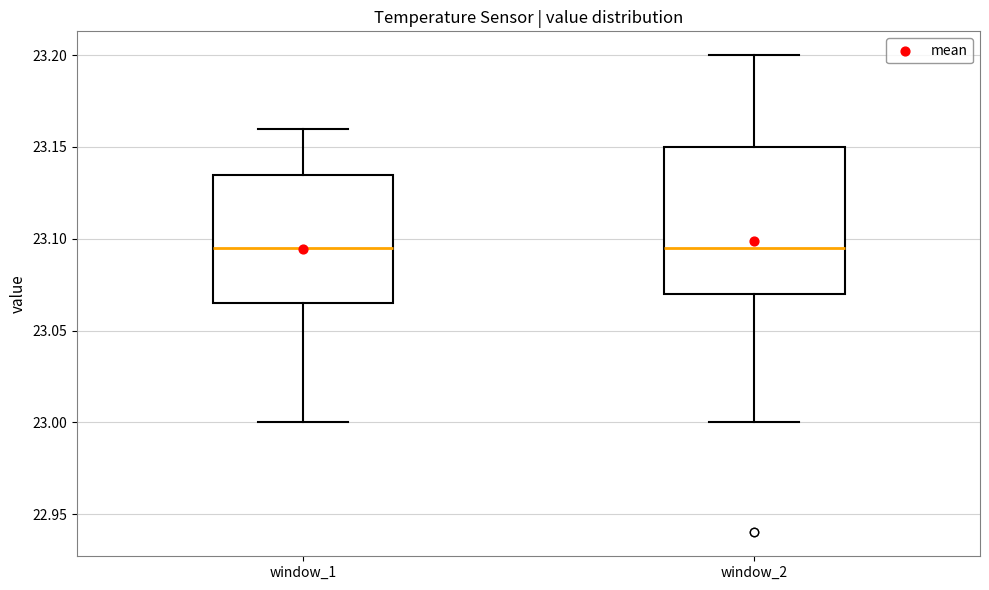

Reading left to right, read every box against the y-axis: the position of its median line, the range the box covers, and the ends of its whiskers. The values are not printed on the chart, so give them approximately, as read against the axis.

window_1: median 23.095, box 23.065 to 23.135, whiskers 23.000 to 23.160
window_2: median 23.095, box 23.070 to 23.150, whiskers 23.000 to 23.200